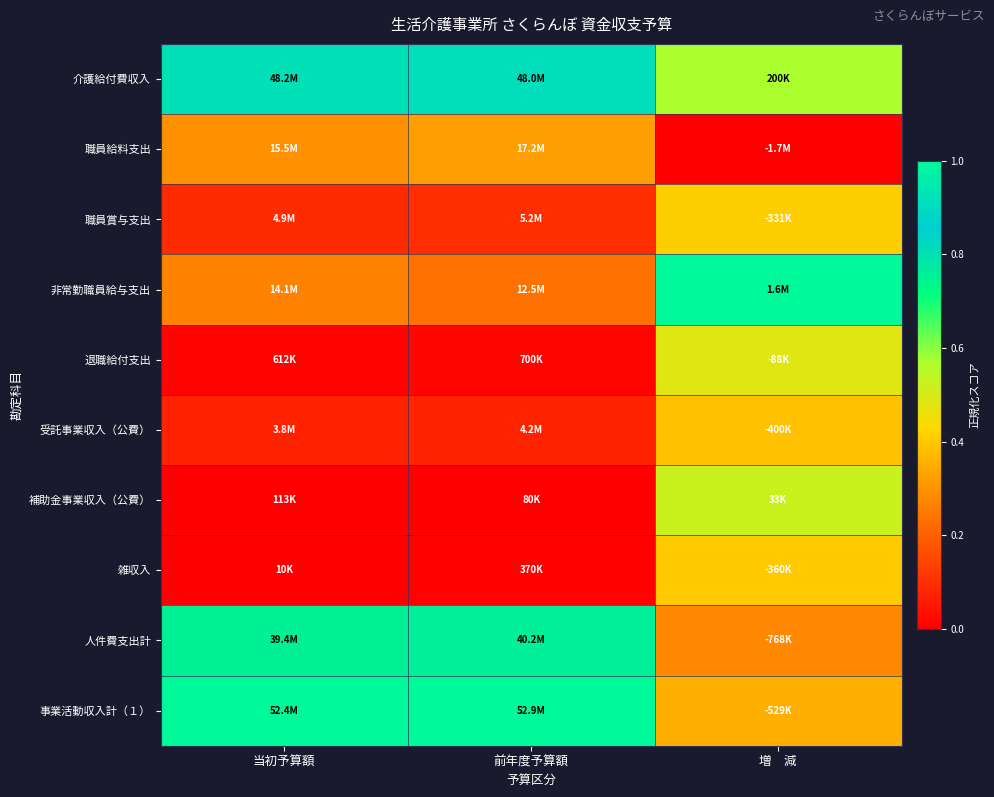

At 当初予算額, list the series in order from smallest to largest.

雑収入, 補助金事業収入（公費）, 退職給付支出, 受託事業収入（公費）, 職員賞与支出, 非常勤職員給与支出, 職員給料支出, 人件費支出計, 介護給付費収入, 事業活動収入計（１）